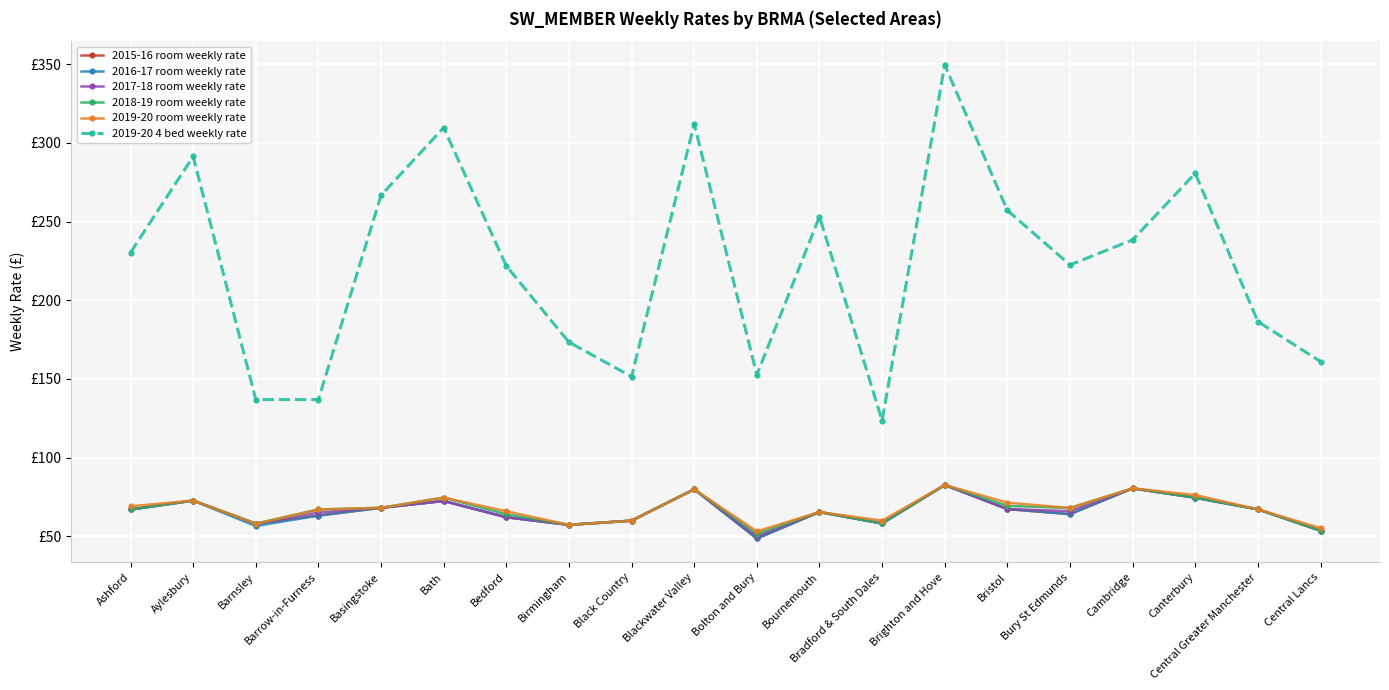

What are all the series names shown in the legend?

2015-16 room weekly rate, 2016-17 room weekly rate, 2017-18 room weekly rate, 2018-19 room weekly rate, 2019-20 room weekly rate, 2019-20 4 bed weekly rate